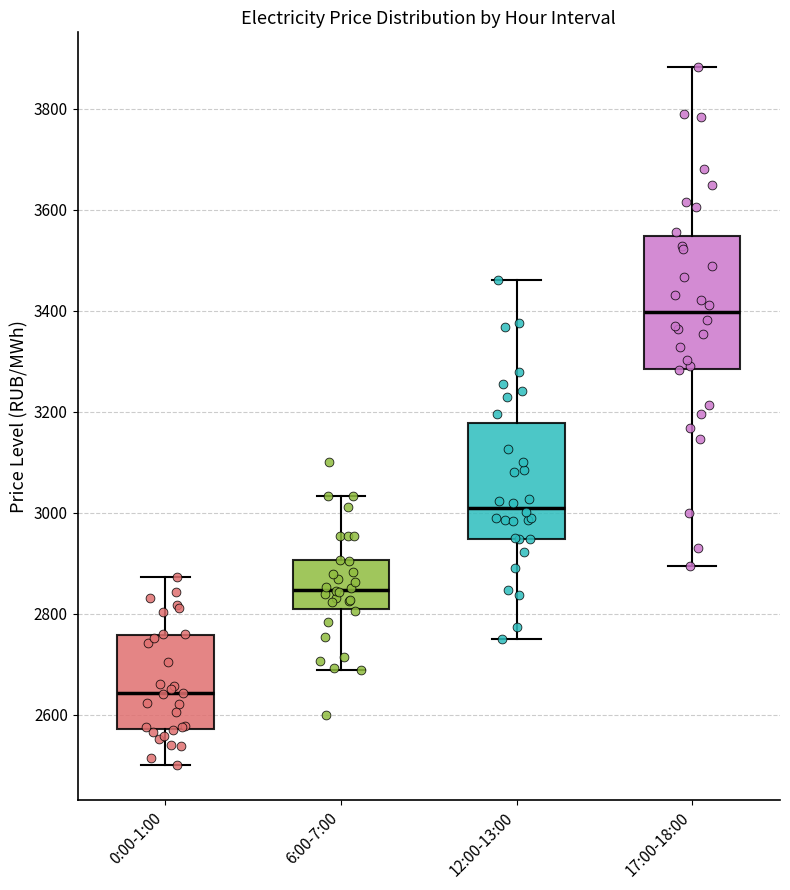

Reading left to right, transcribe this box plot: for each box, give where its median line is, the range the box spans, and where its two whiskers end, as read against the y-axis. The values are not printed on the chart, so give them approximately, as read against the axis.

0:00-1:00: median 2640, box 2580 to 2760, whiskers 2500 to 2880
6:00-7:00: median 2840, box 2800 to 2900, whiskers 2680 to 3040
12:00-13:00: median 3020, box 2940 to 3180, whiskers 2740 to 3460
17:00-18:00: median 3400, box 3280 to 3540, whiskers 2900 to 3880